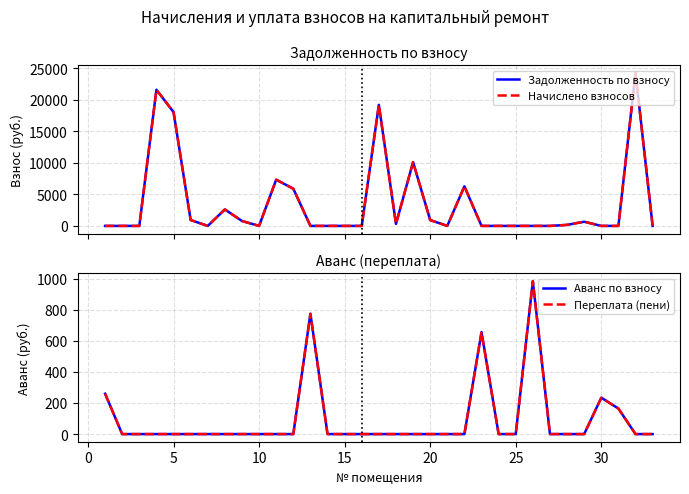

Does the chart display data point markers on the line(s)?

No